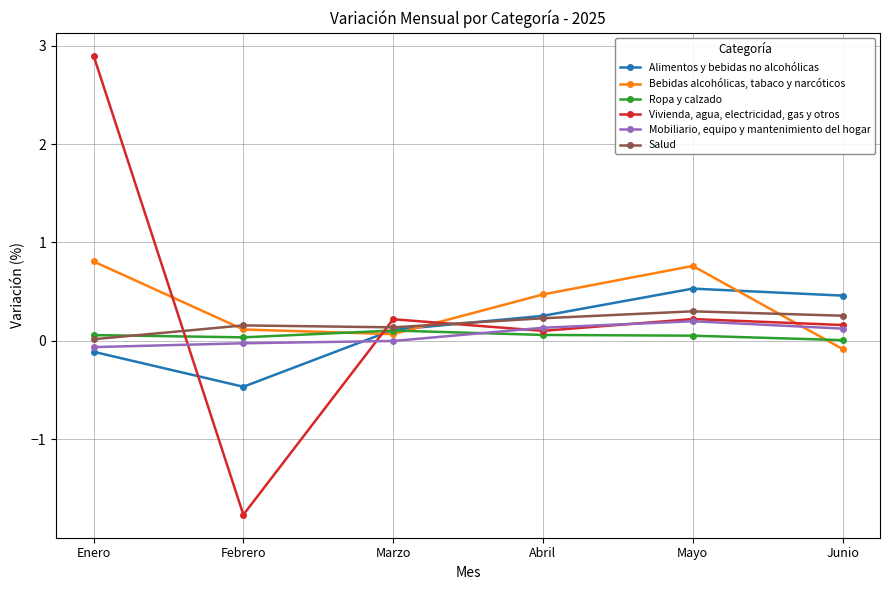

What is the difference between the highest and lowest values at Enero?

3.0